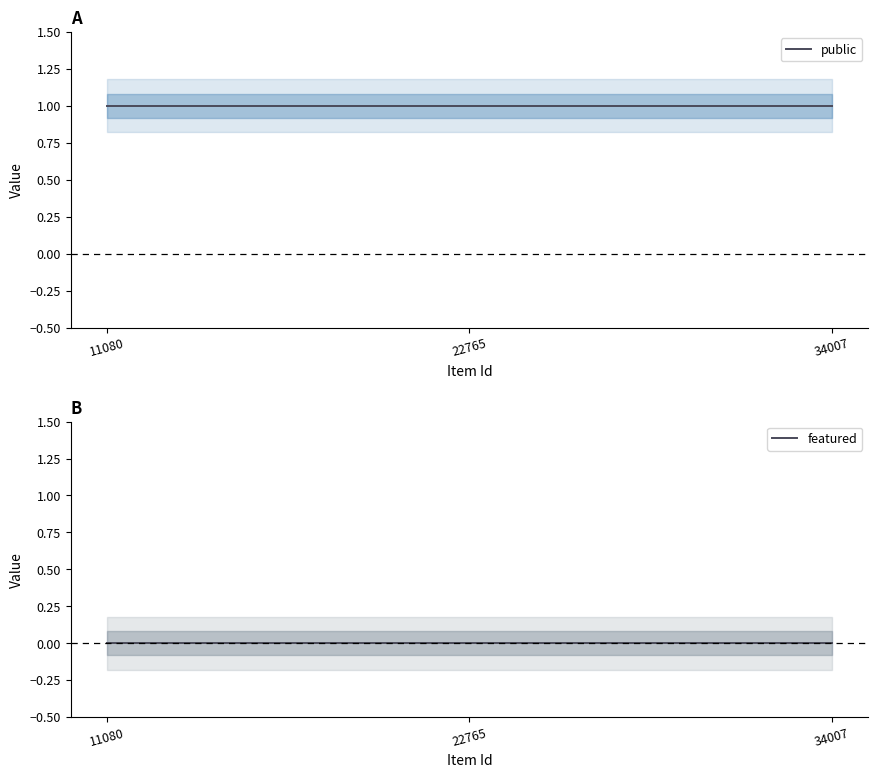

How many lines are shown in the chart?

2